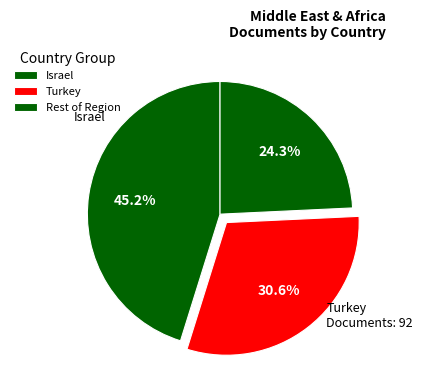

How many slices are in this pie chart?

3